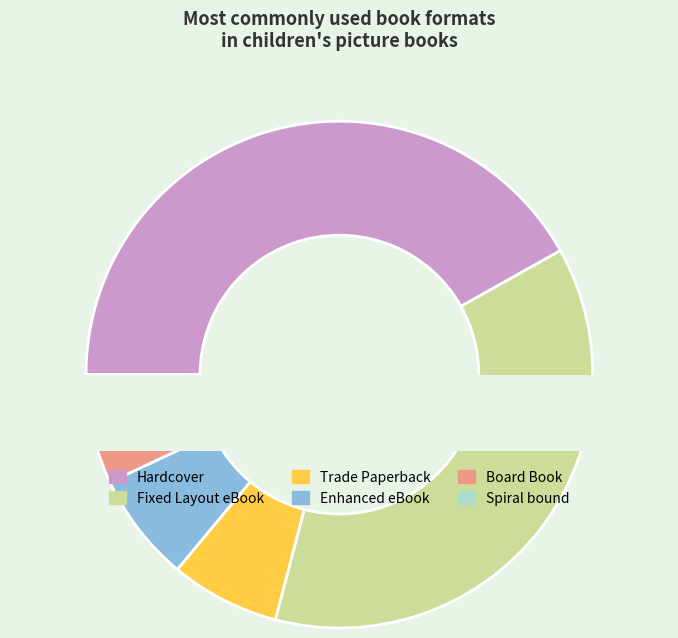

How many slices are in this pie chart?

6